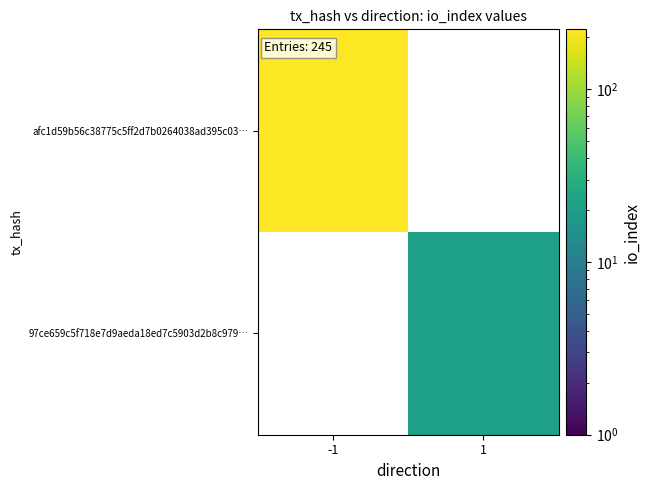

How many positive values does the 97ce659c5f718e7d9aeda18ed7c5903d2b8c979… series have?

1